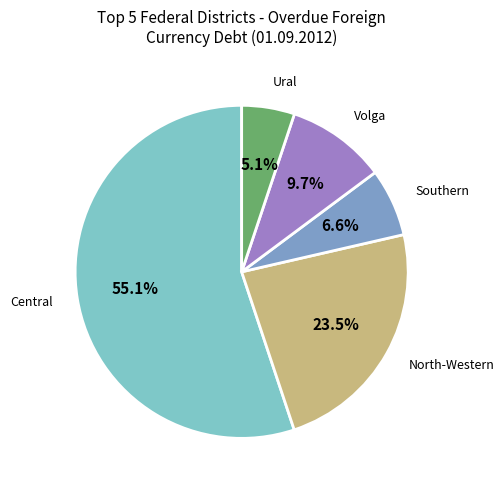

Does any single category account for the majority?

Yes